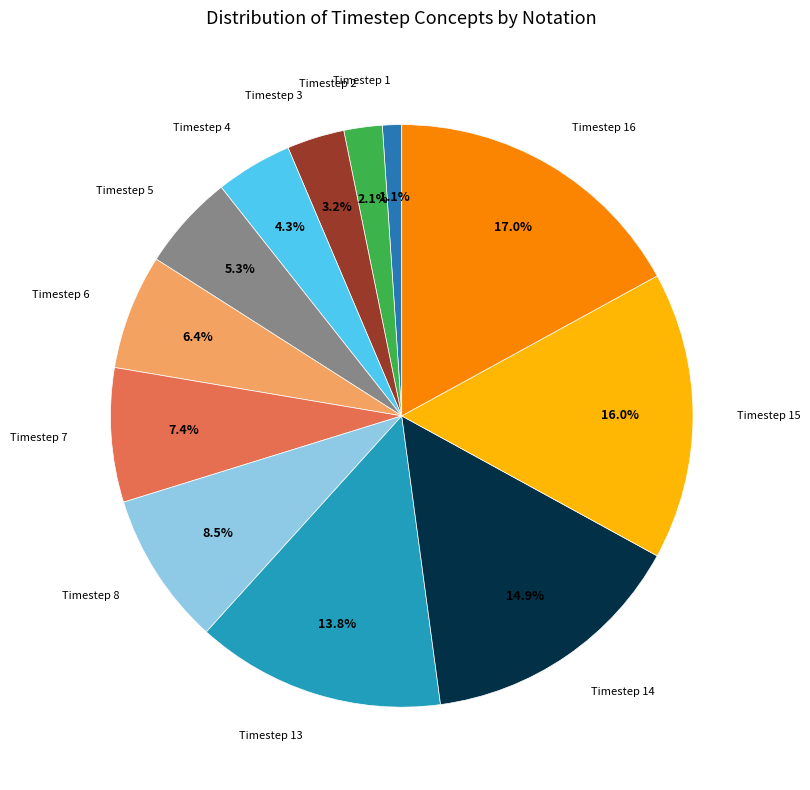

How many segments does this pie chart have?

12